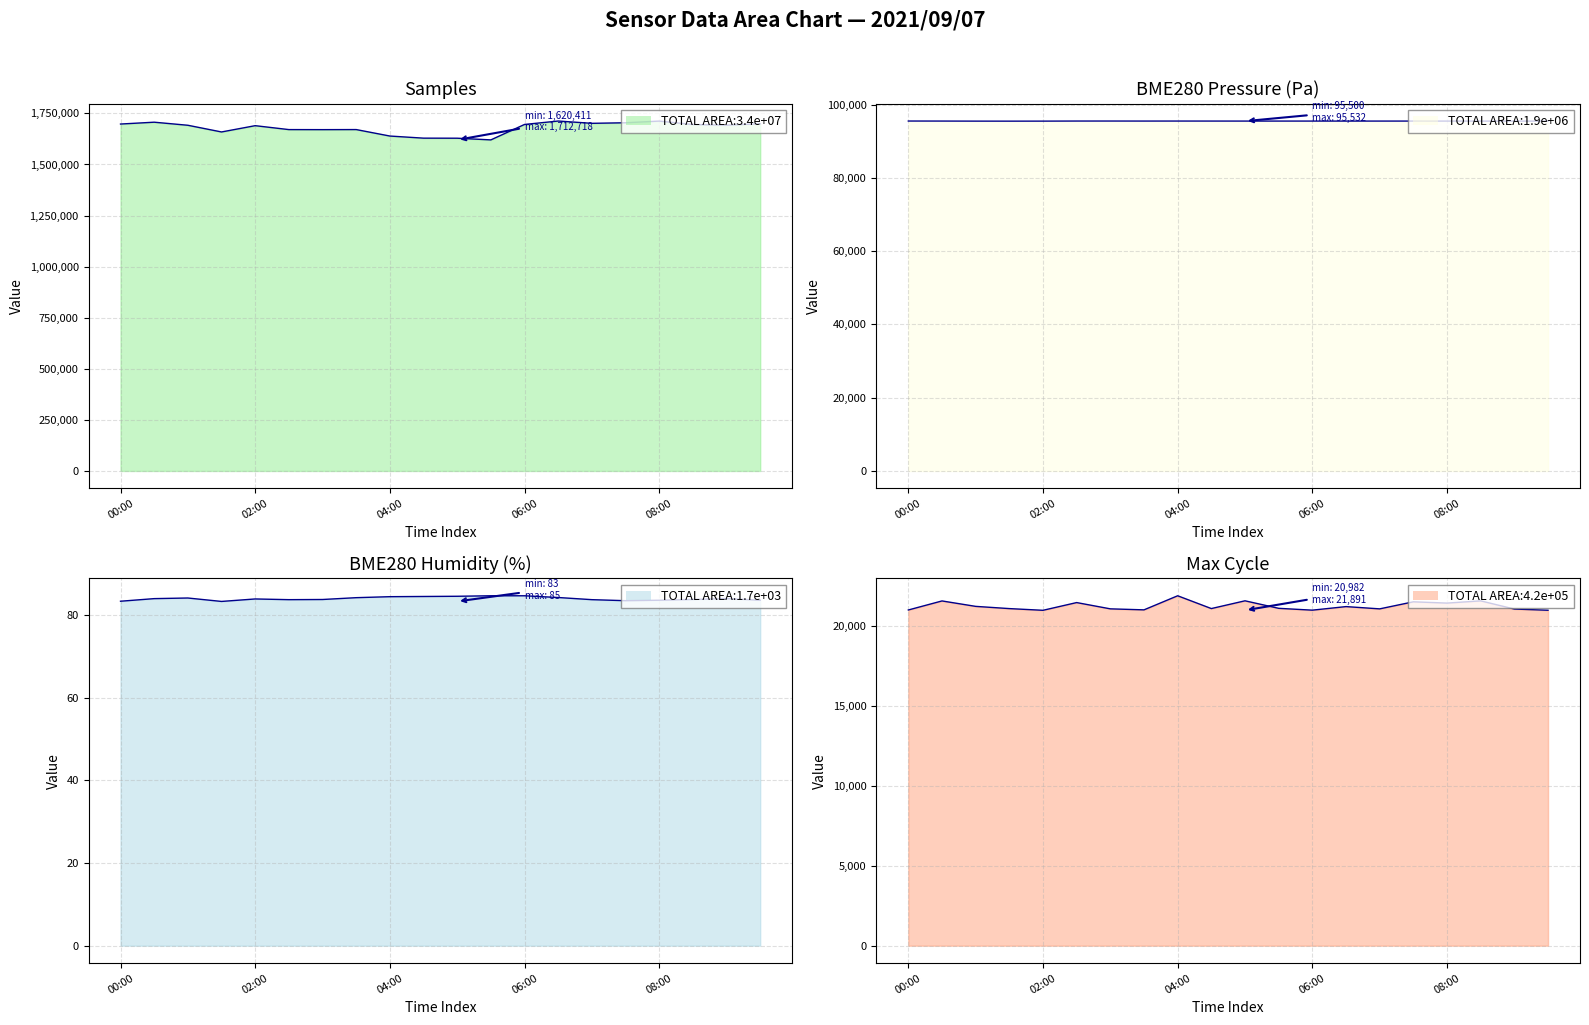

Read the BME280_humidity value at 13.

84.3